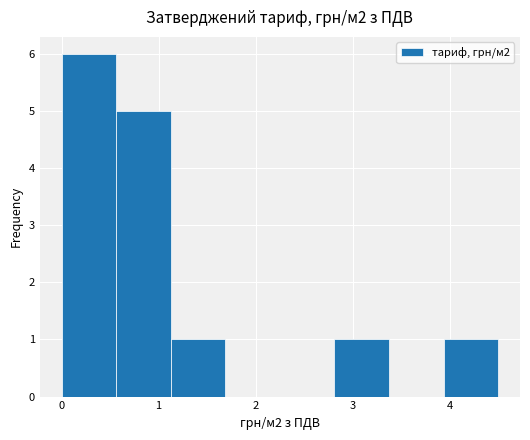

Over which range of the x-axis is the bar tallest?

0.0 to 0.6